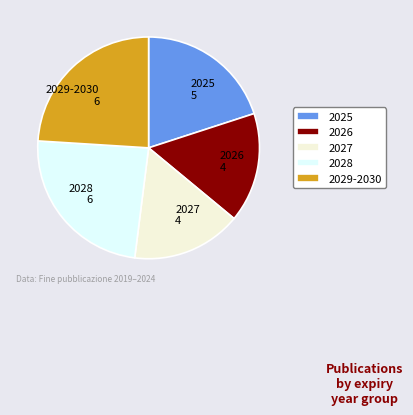

Count the number of slices in the pie.

5